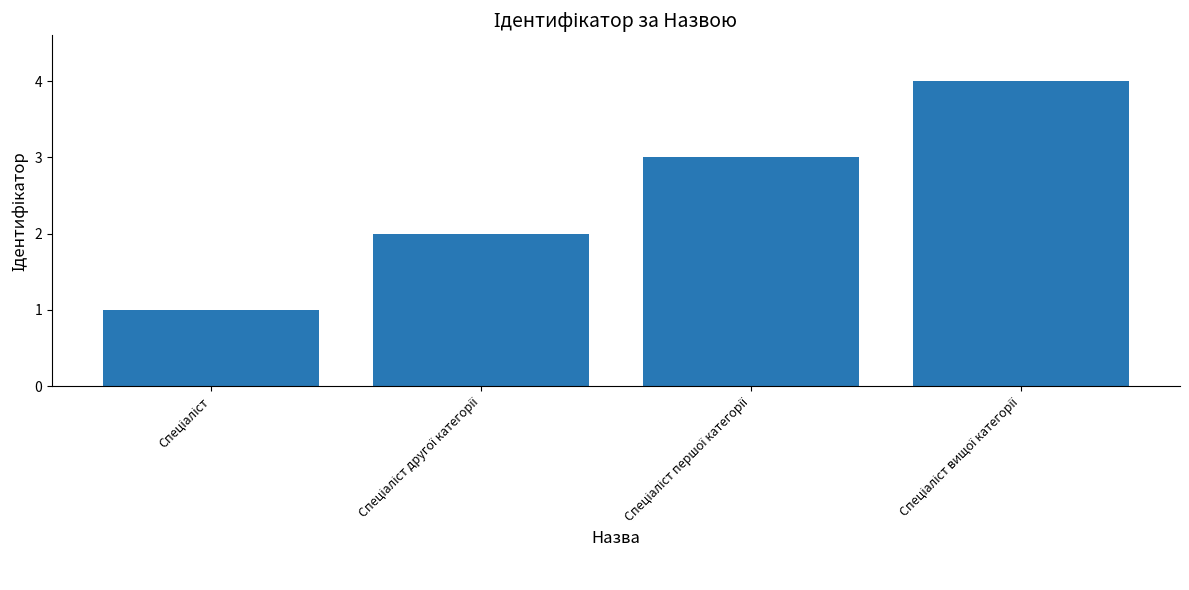

How many data points does each series have?

4